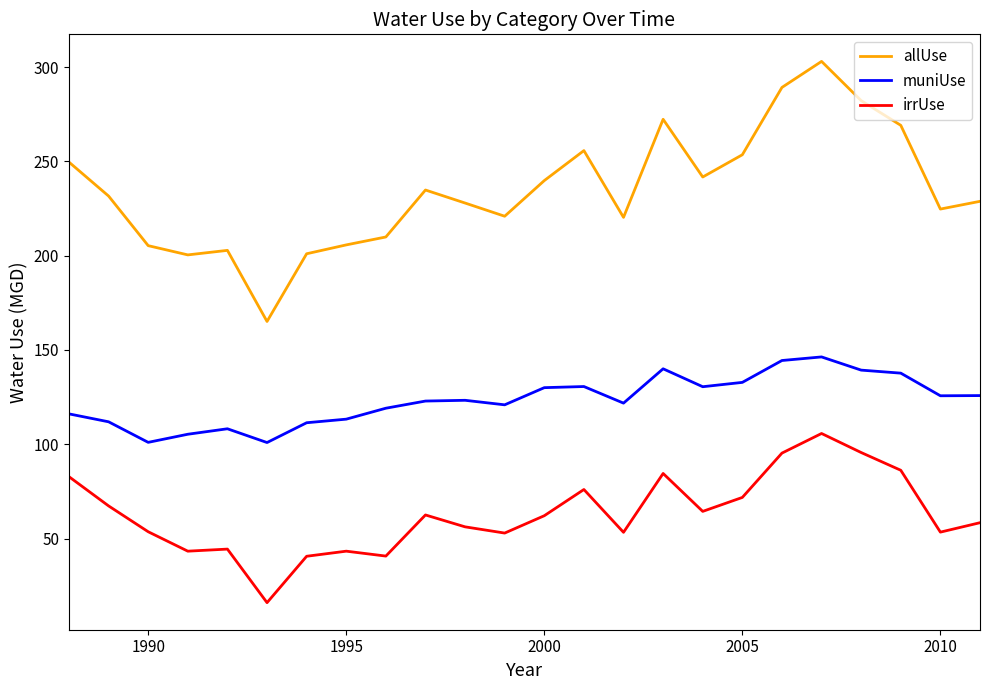

True or false: allUse and irrUse intersect in this chart.

False